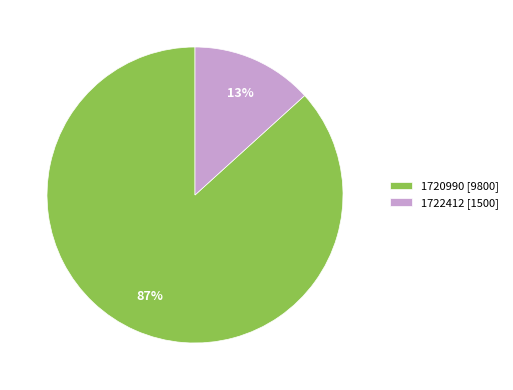

To the nearest percent, what is the average slice percentage?

50%